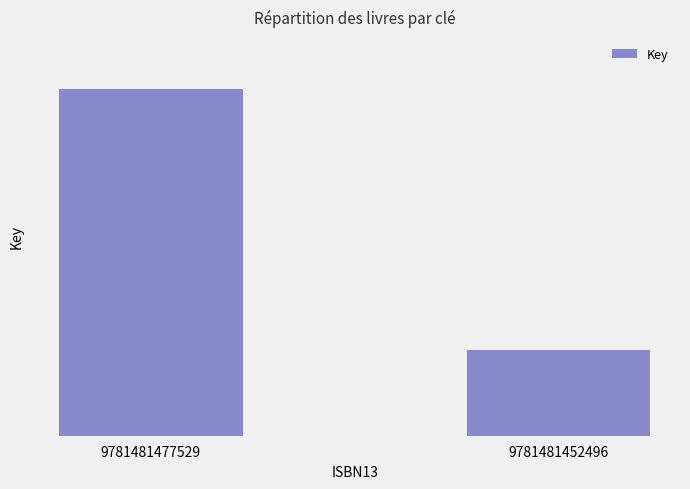

The value at 9781481452496 is 261659184. True or false?

False